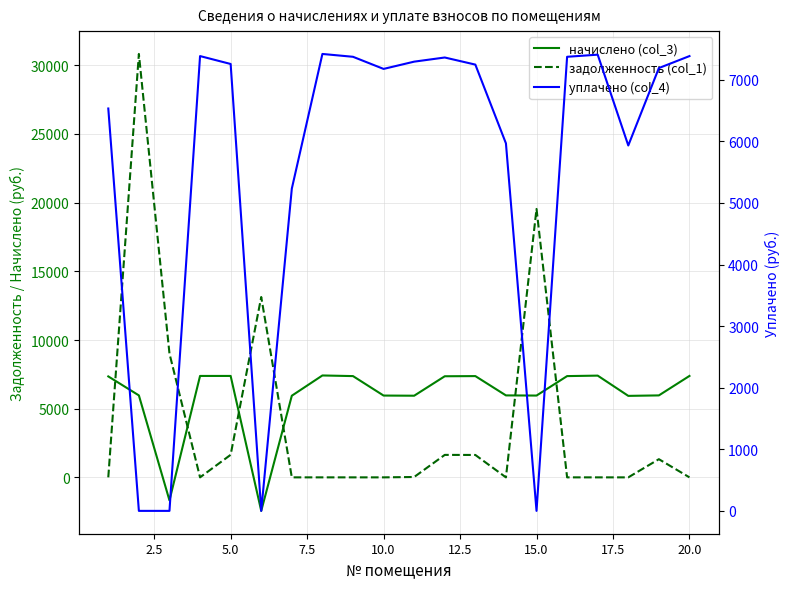

List the series in order of their peak value, highest first.

задолженность (col_1), начислено (col_3), уплачено (col_4)